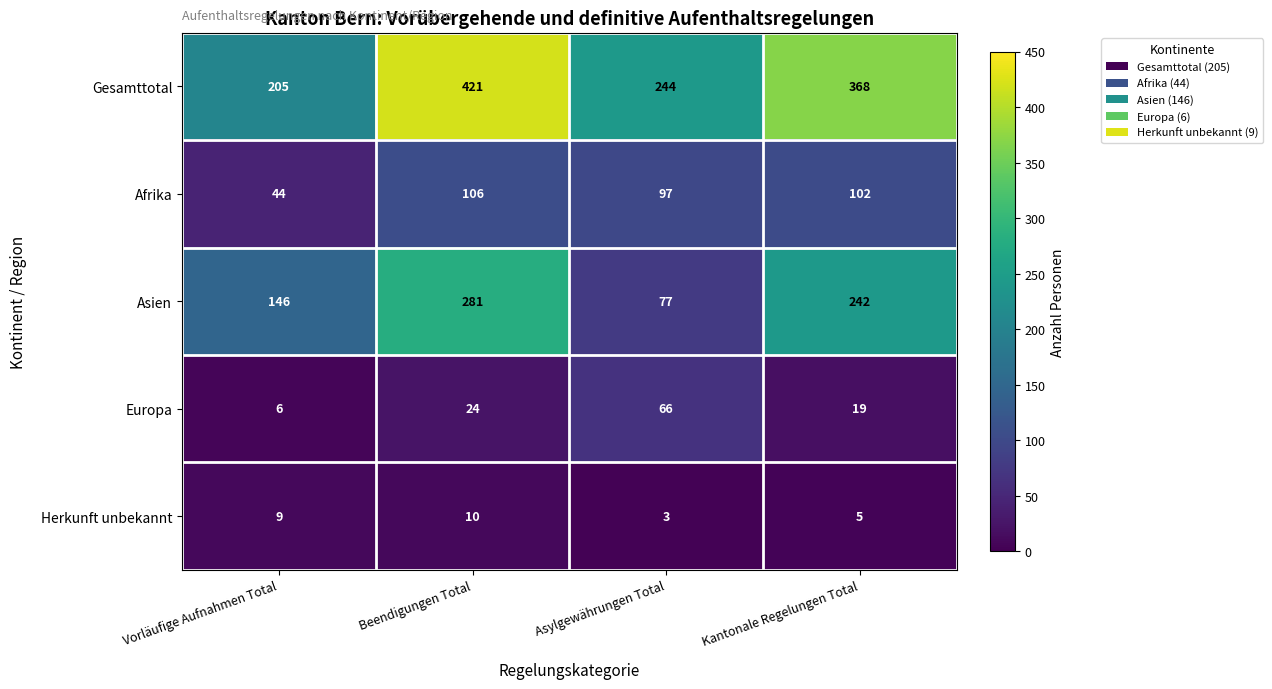

Which series has the largest total across all categories?

Gesamttotal